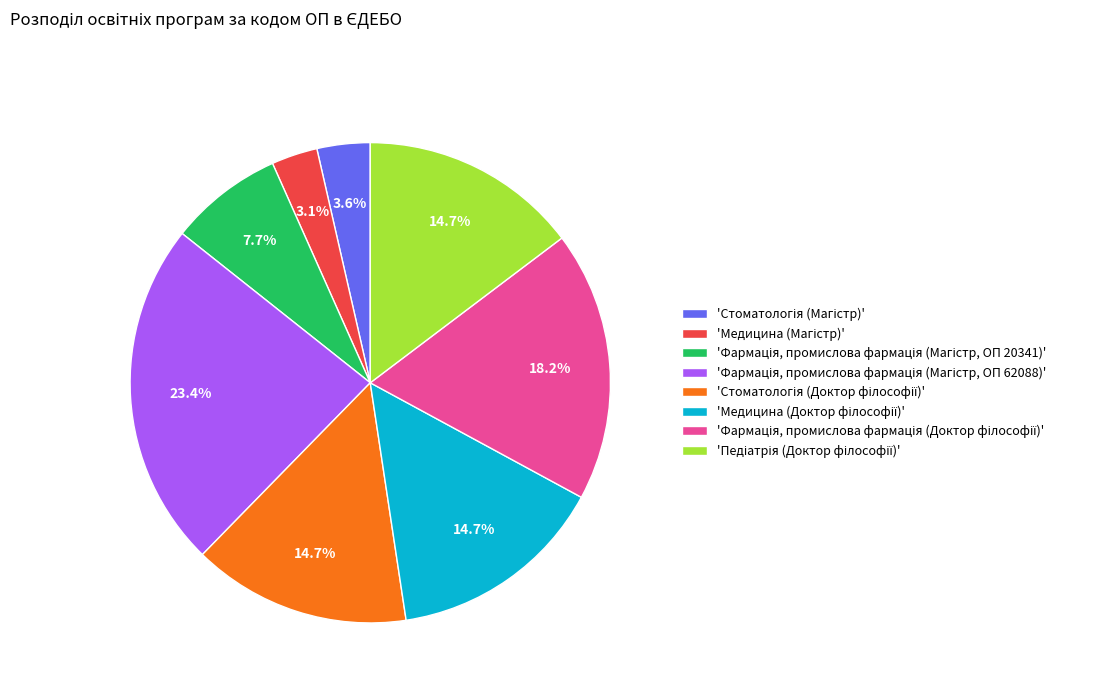

Is there any slice that represents more than half of the pie?

No